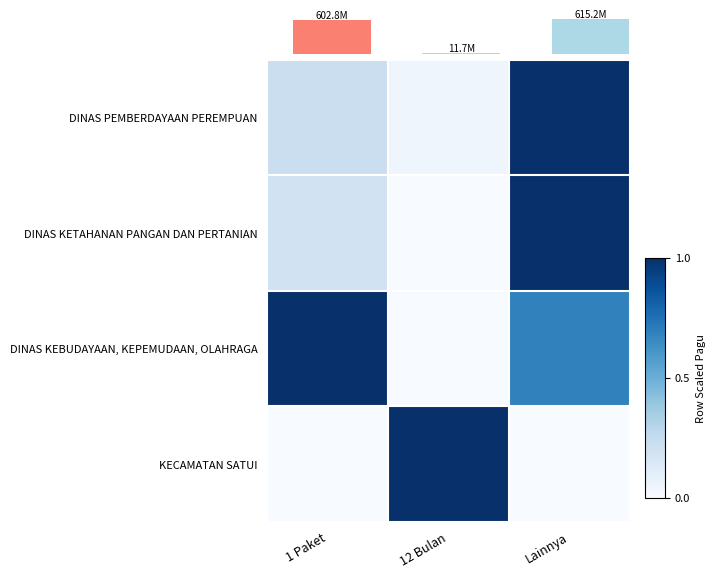

Is the value of KECAMATAN SATUI at 12 Bulan greater than the value of DINAS PEMBERDAYAAN PEREMPUAN at Lainnya?

No